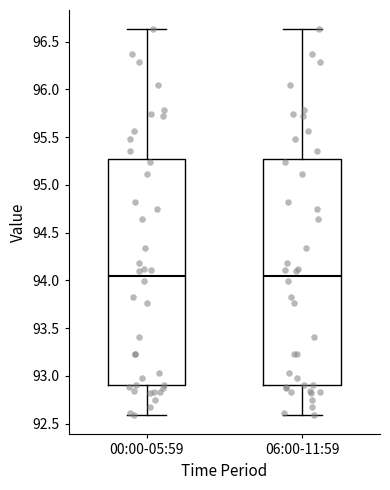

Where does the upper whisker of the box for 00:00-05:59 end on the y-axis? The values are not printed on the chart, so give them approximately, as read against the axis.

96.65